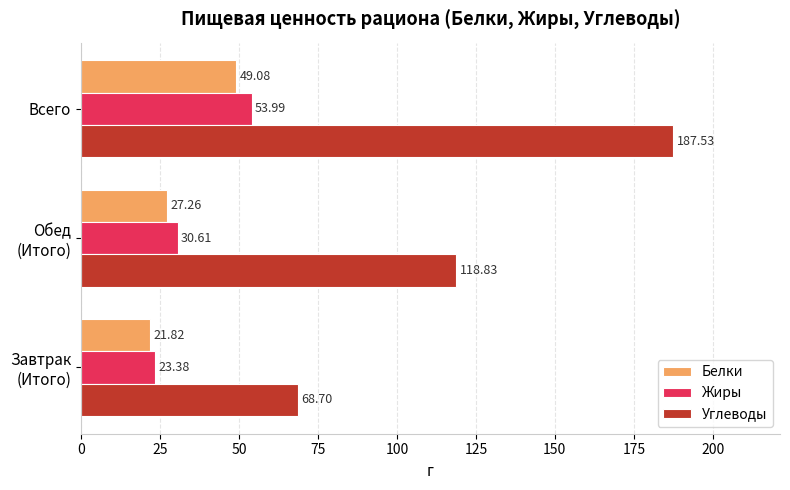

Rank the categories by Углеводы value from lowest to highest.

Завтрак
(Итого), Обед
(Итого), Всего